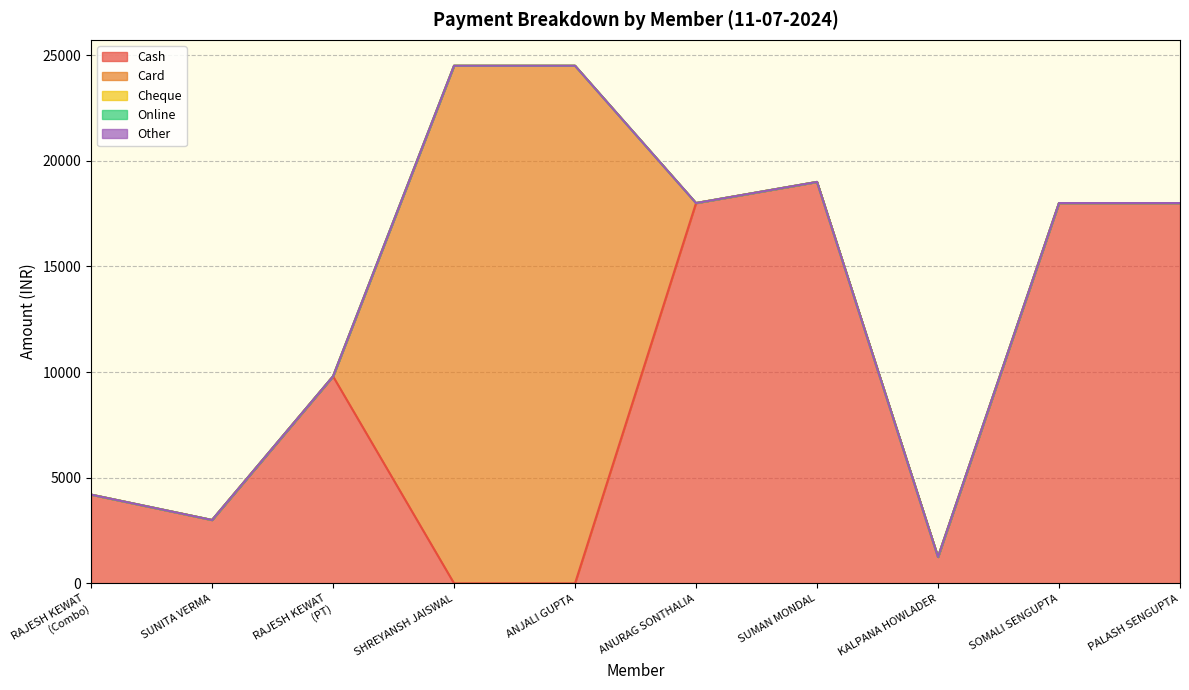

What position from the right is ANJALI GUPTA?

6